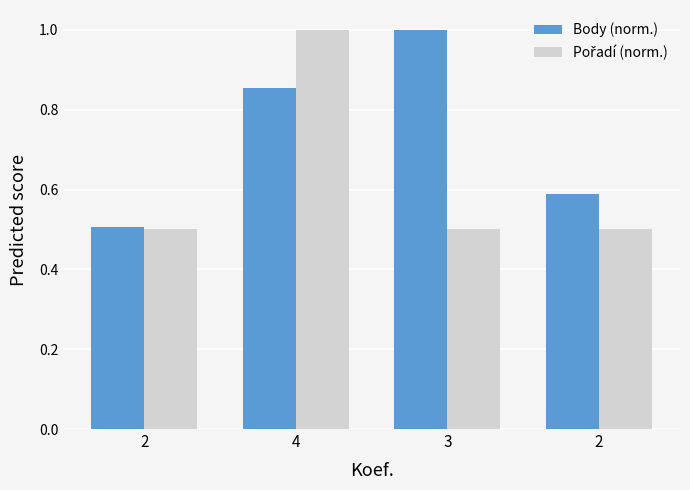

How many bars are there in total?

8